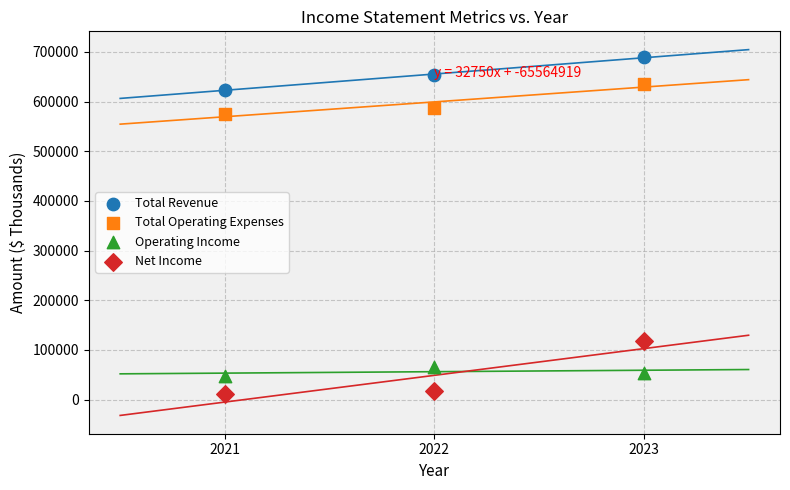

Which series contains the lowest Y value?

Net Income